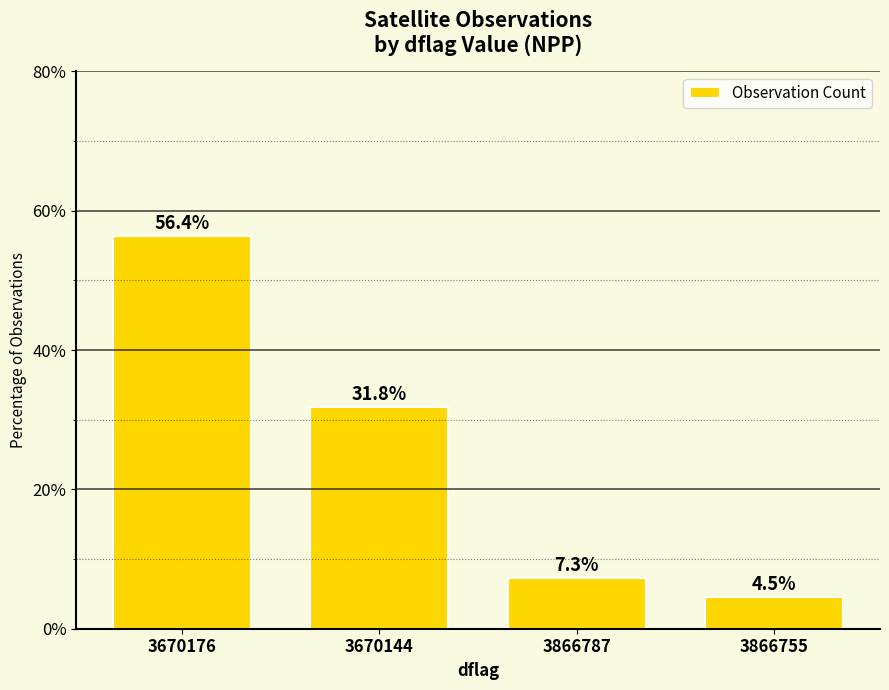

At which category does the chart reach its minimum across all series?

3866755